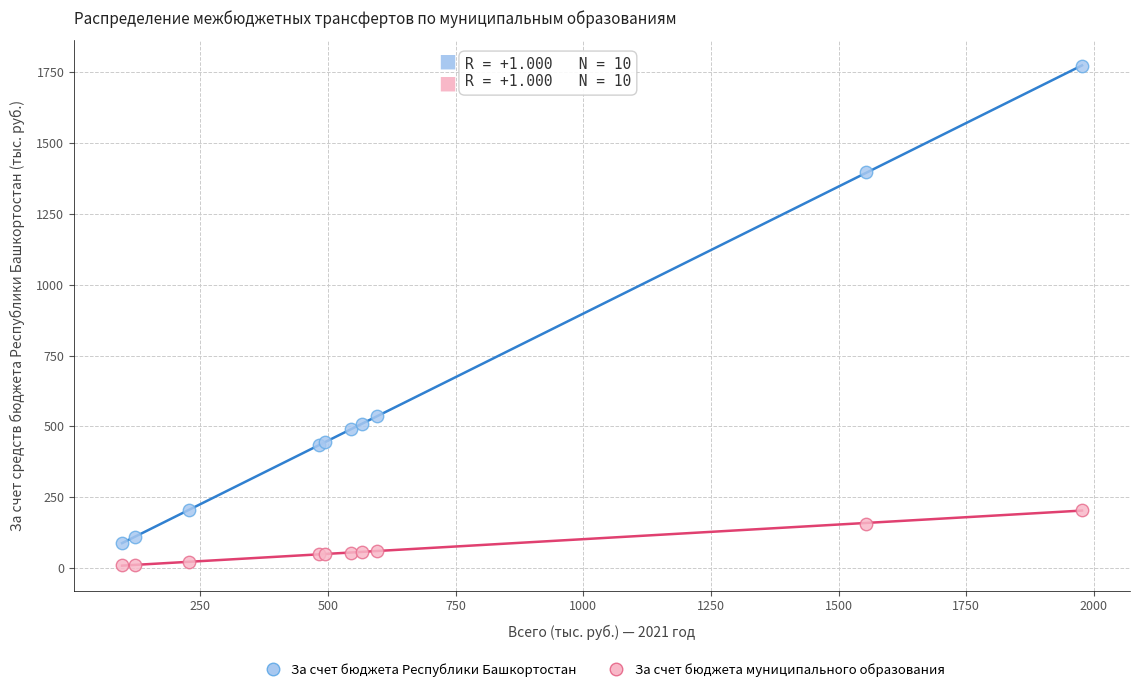

Which series has the largest Y range (max minus min)?

За счет бюджета Республики Башкортостан